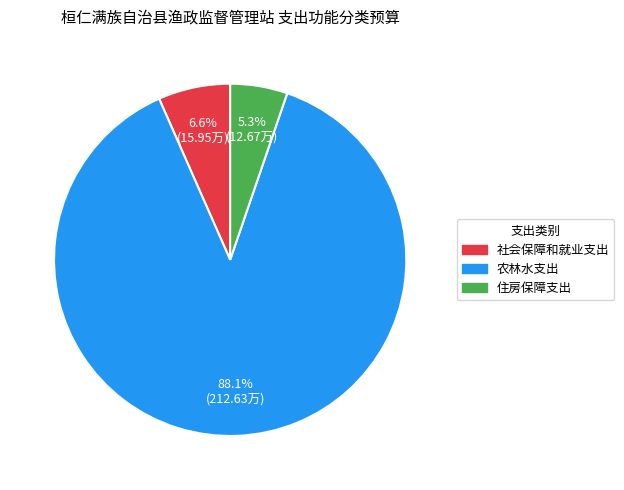

How many segments does this pie chart have?

3